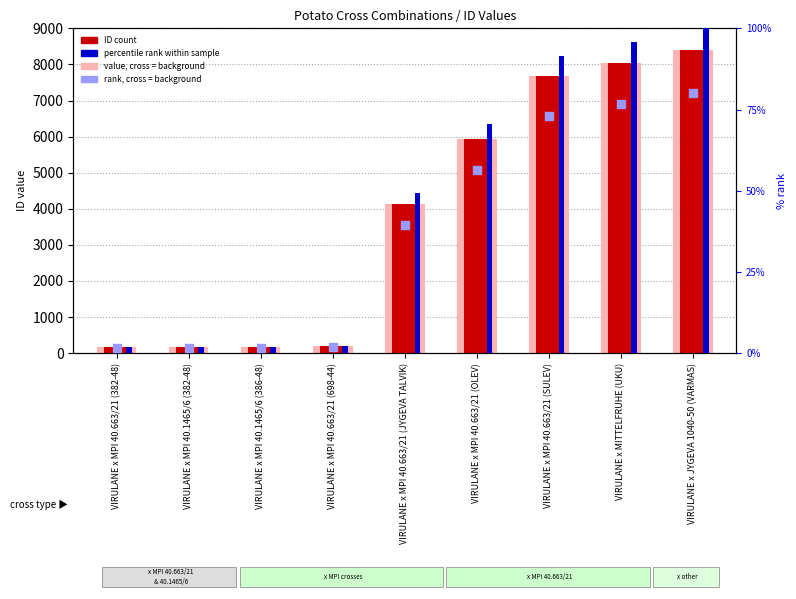

Is the value of percentile rank within sample at VIRULANE x MITTELFRUHE (UKU) greater than the value of ID count at VIRULANE x MPI 40.663/21 (382-48)?

No